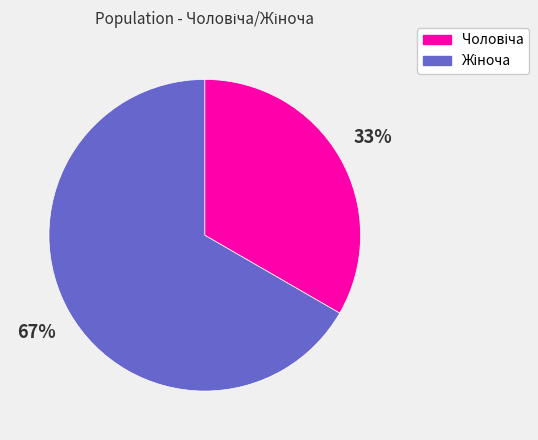

How many slices are in this pie chart?

2